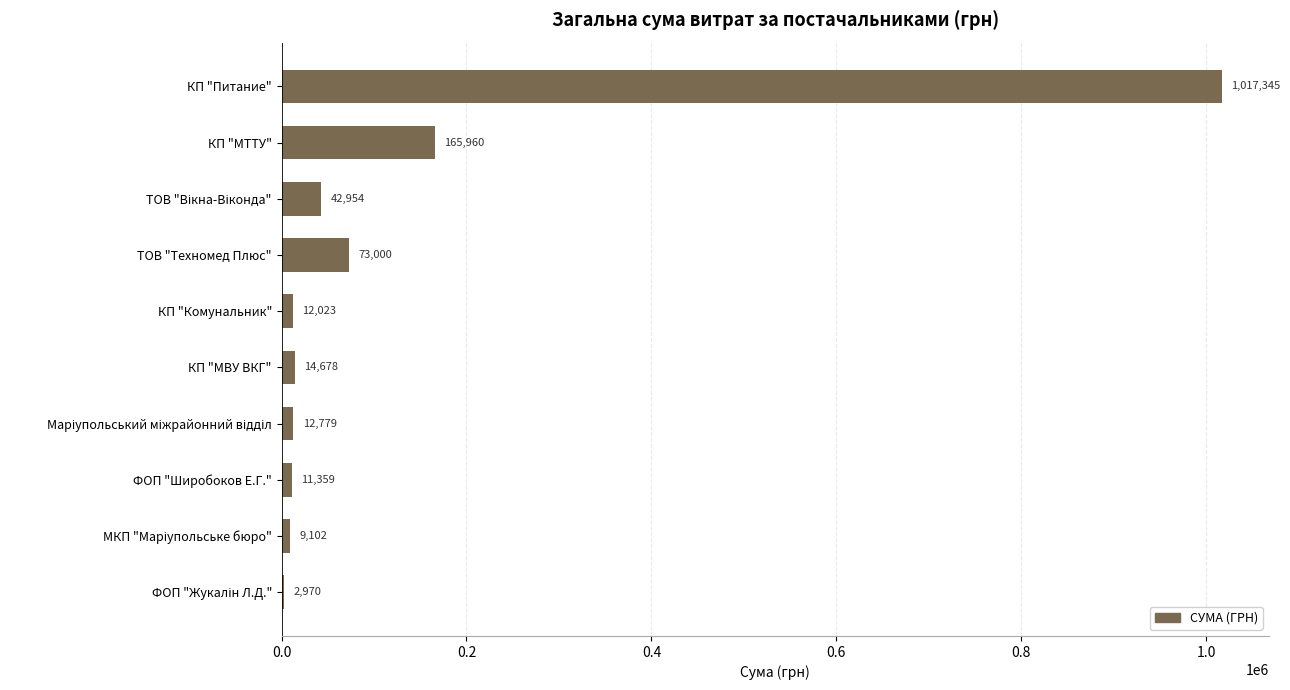

What value does the data have at ТОВ "Техномед Плюс"?

73000.0